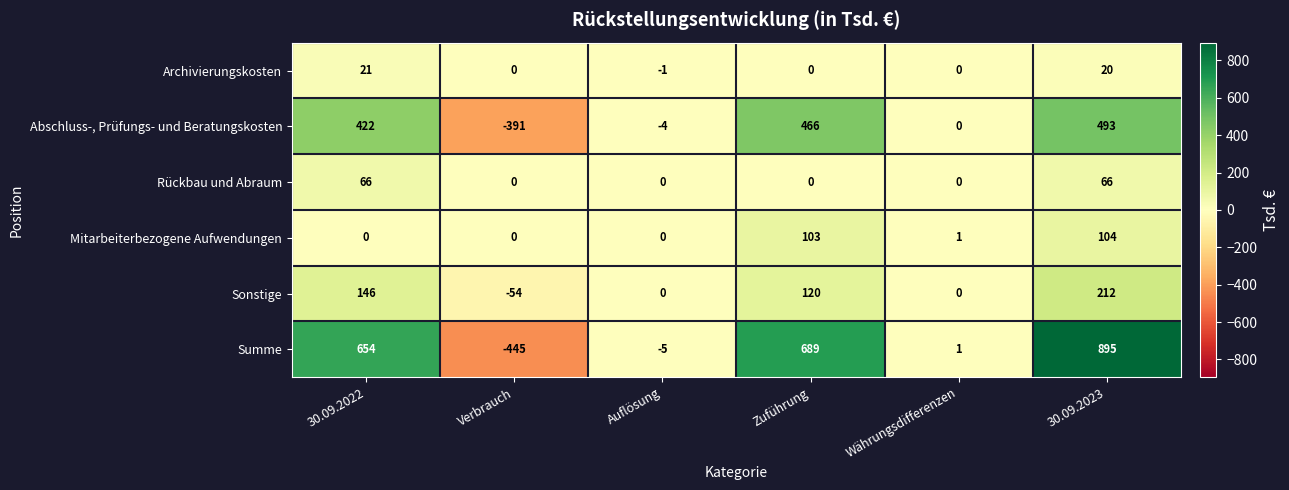

At which category is the sum across all series the highest?

30.09.2023